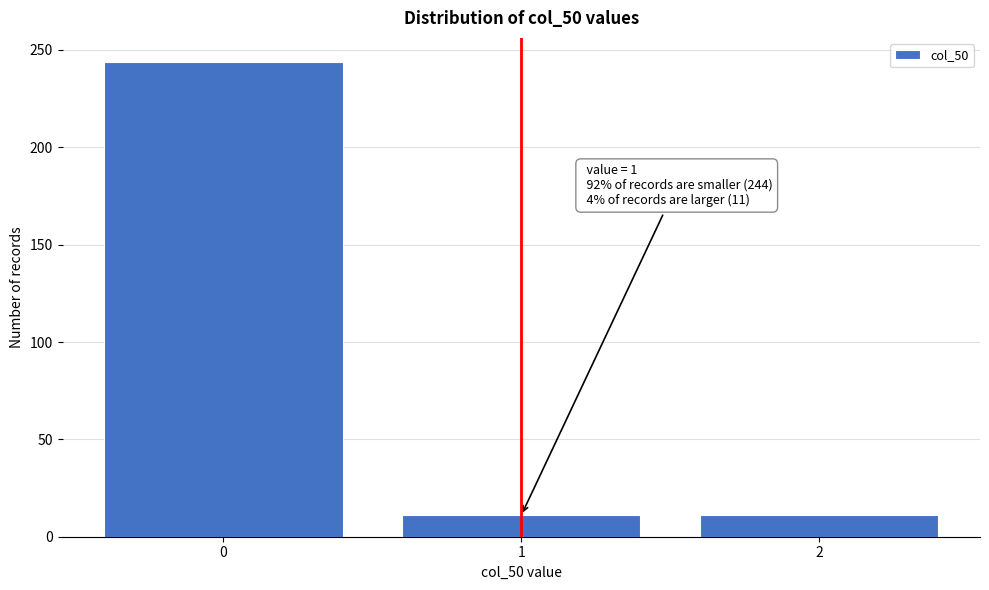

Reading left to right, extract all data points from this chart.

0=244	1=11	2=11